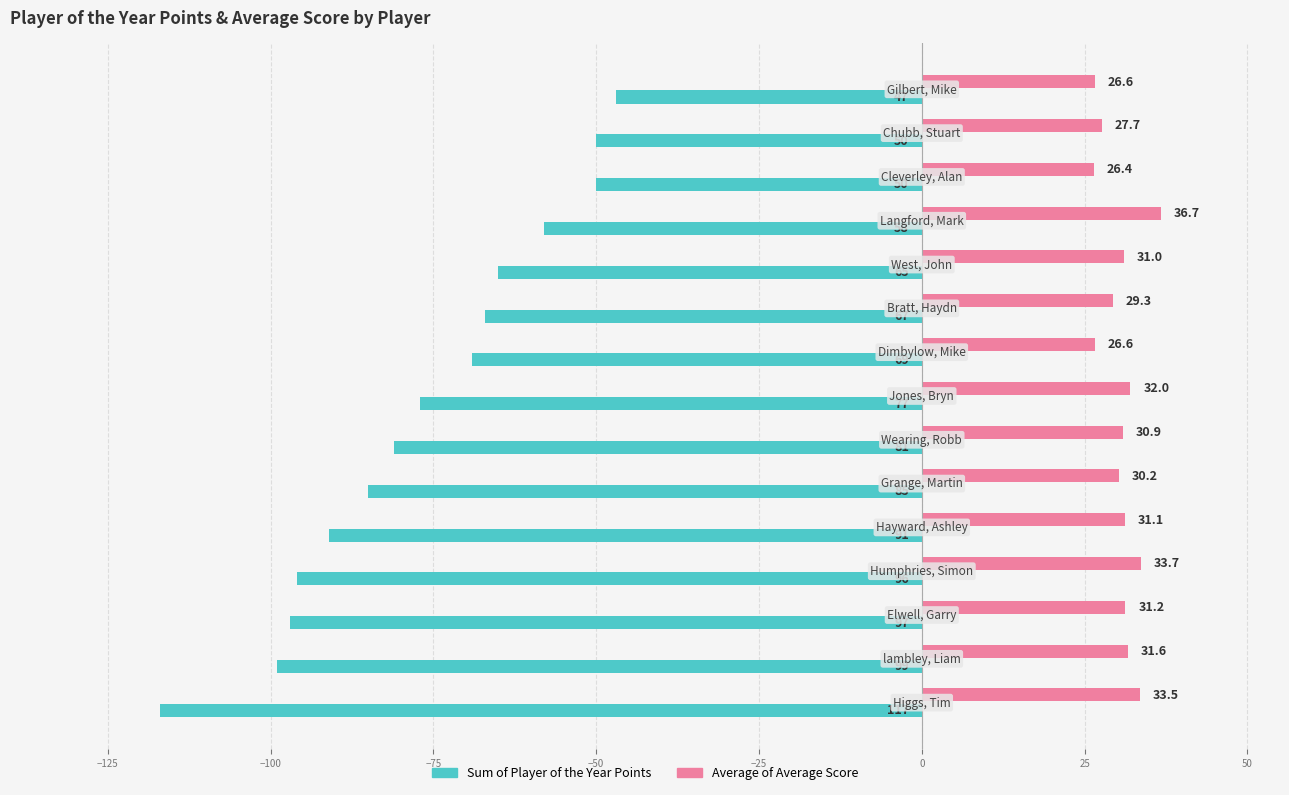

Which series has the widest spread of values?

Sum of Player of the Year Points